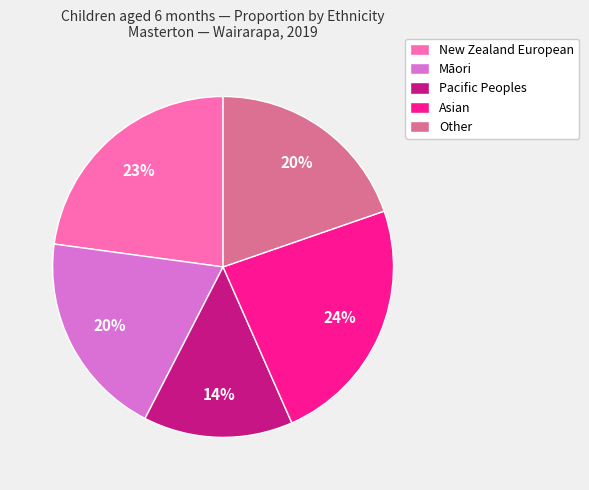

Is there any slice that represents more than half of the pie?

No